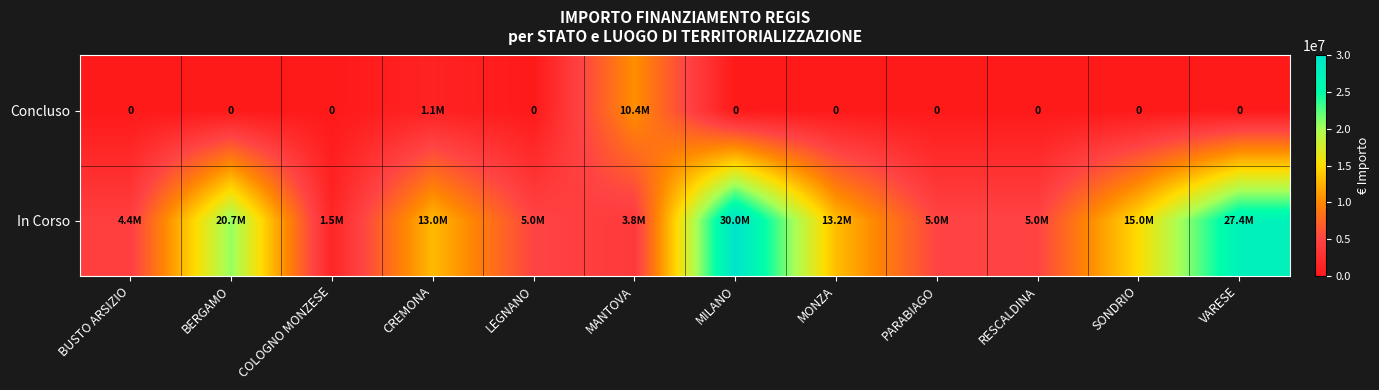

What is the spread (max minus min) of values at MONZA?

13161301.2